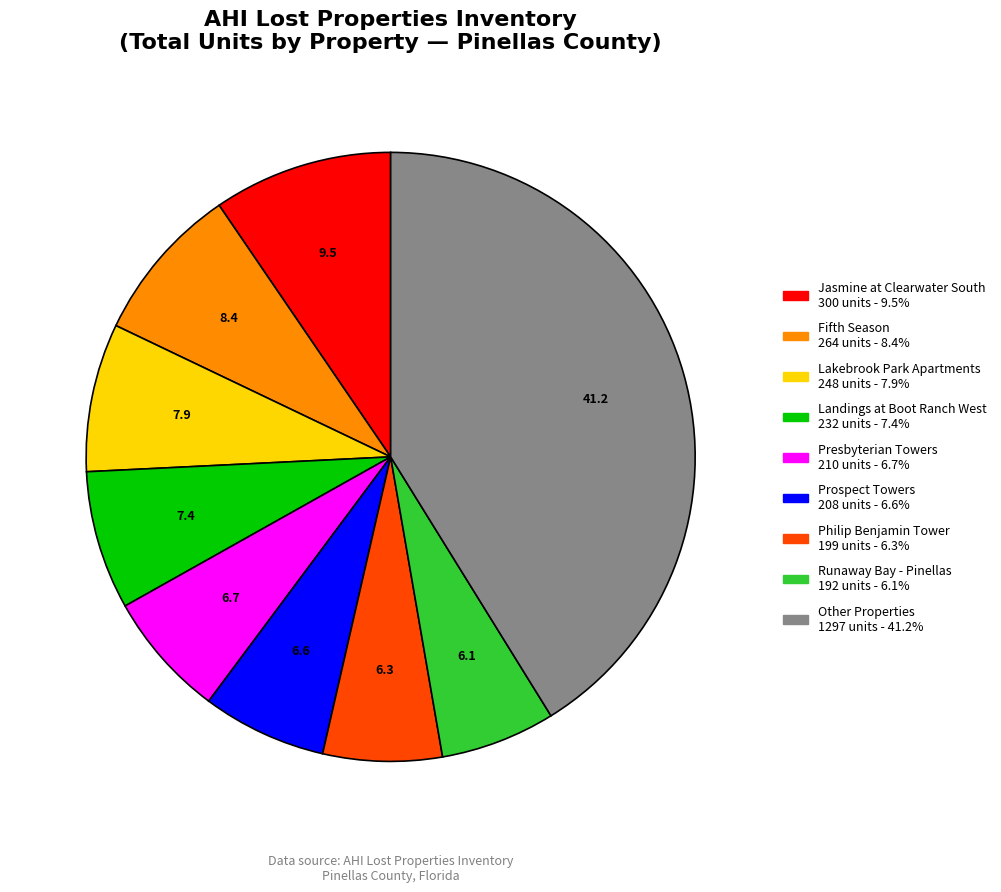

Is there a majority slice in this chart?

No